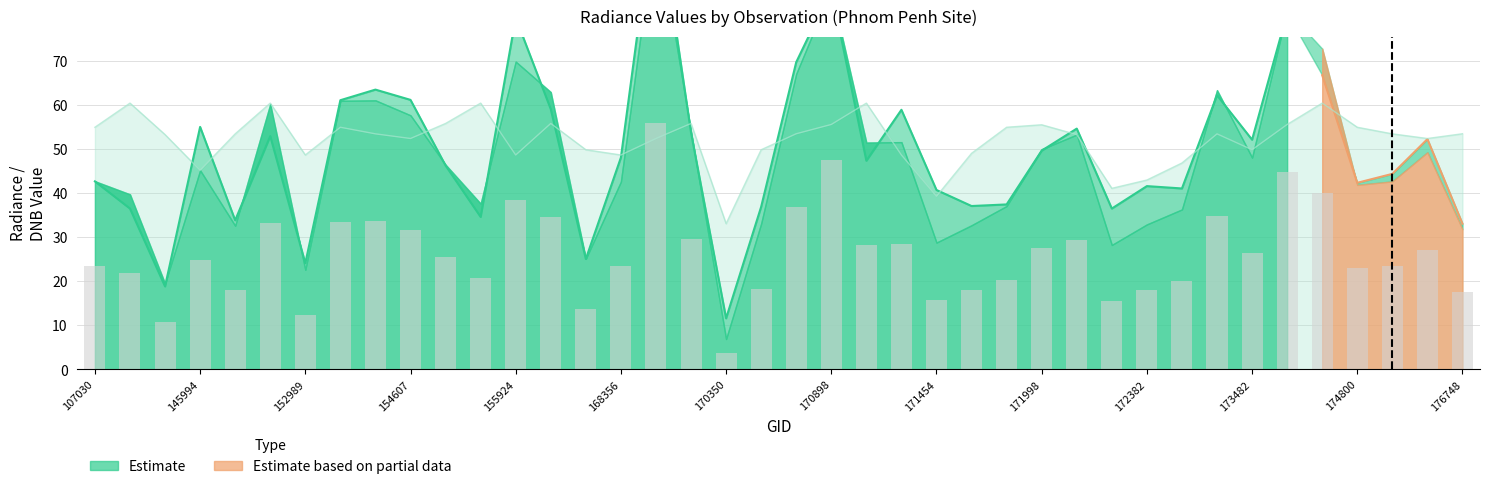

At which category is the sum across all series the highest?

169981